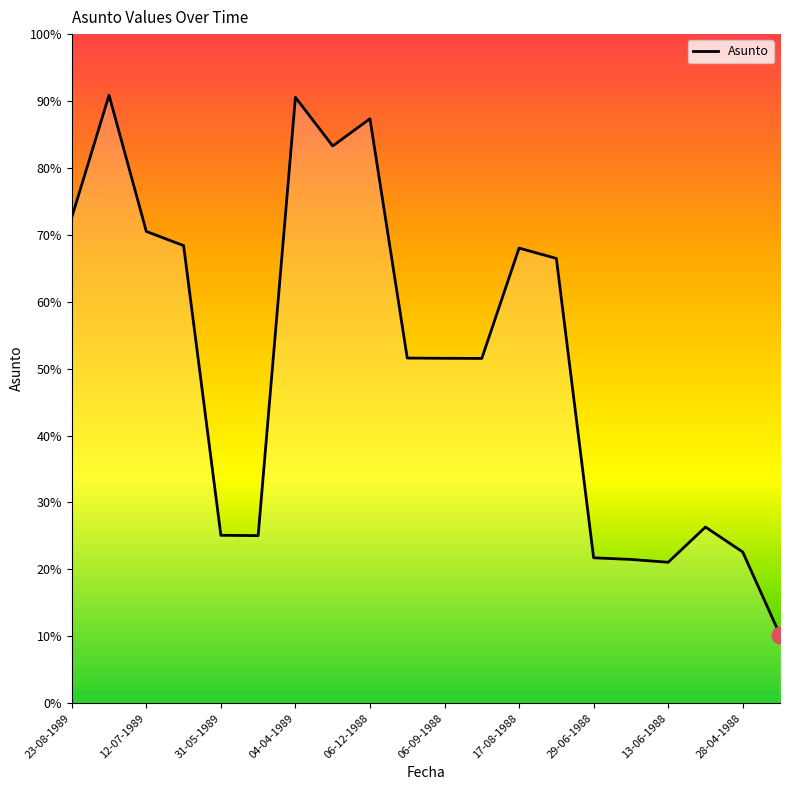

Does the chart have visible grid lines?

No